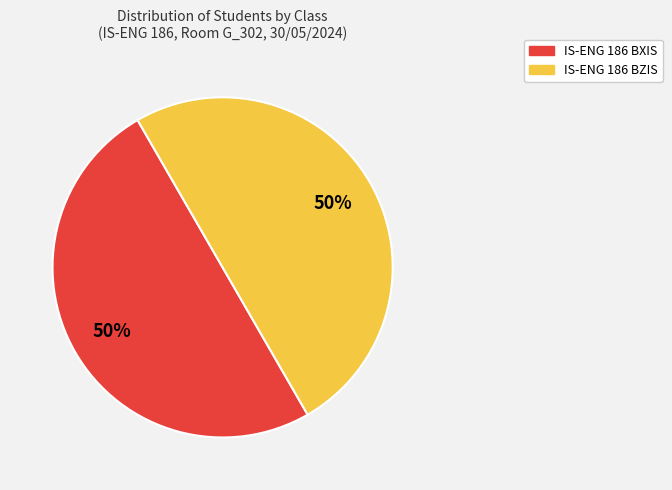

Count the number of slices in the pie.

2